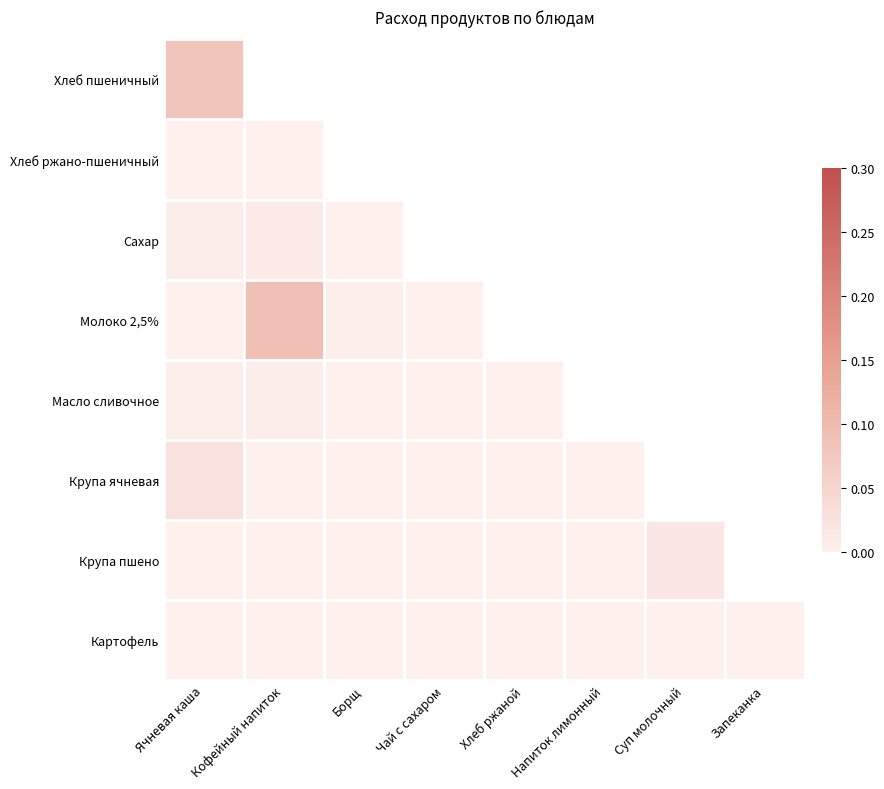

At which label is Молоко 2,5% closest to 0?

Ячневая каша